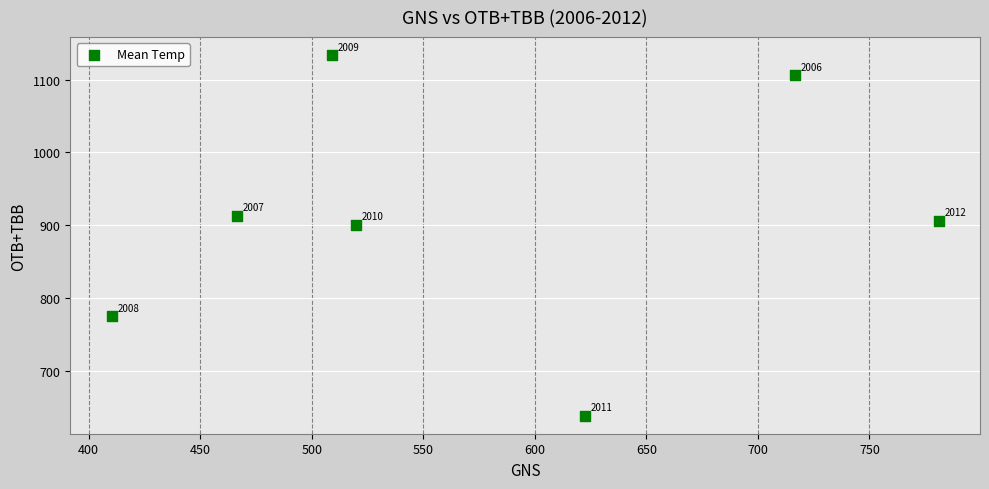

What Y value in the scatter plot is closest to 885?

900.6